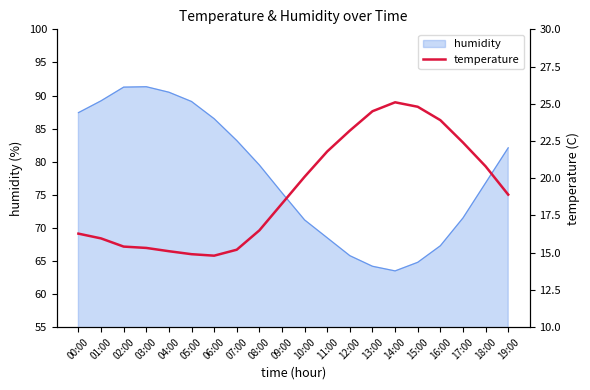

The humidity series shows 18.9 at 11:00. True or false?

False